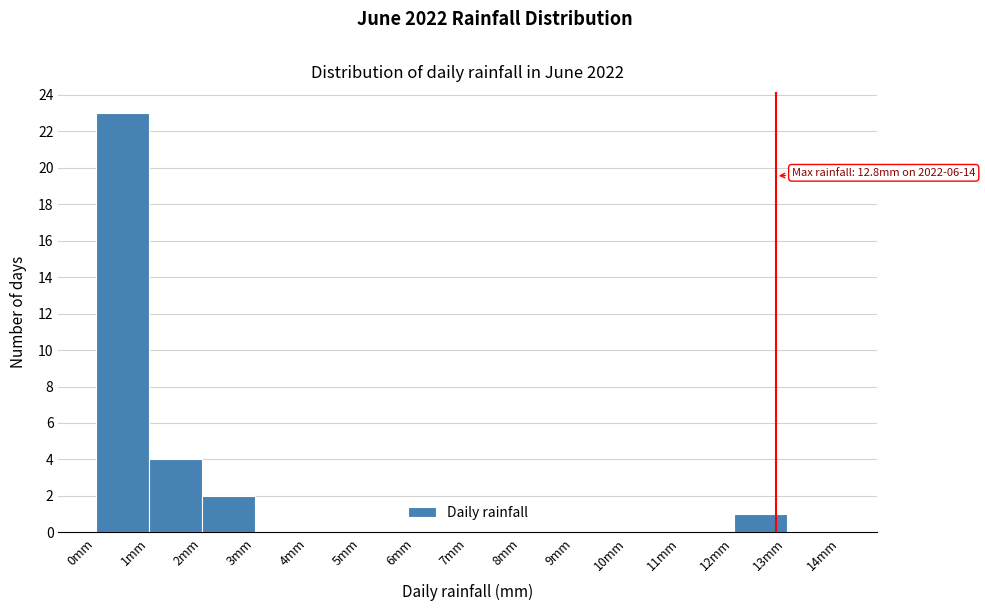

Which range on the x-axis has the tallest bar?

0 to 1